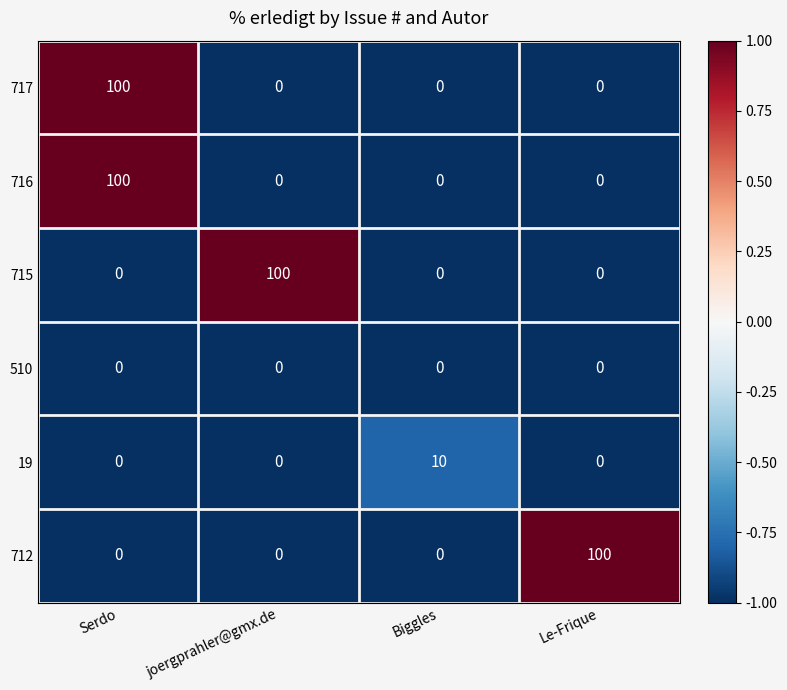

Count the 715 values in the range 0 to 100.

4